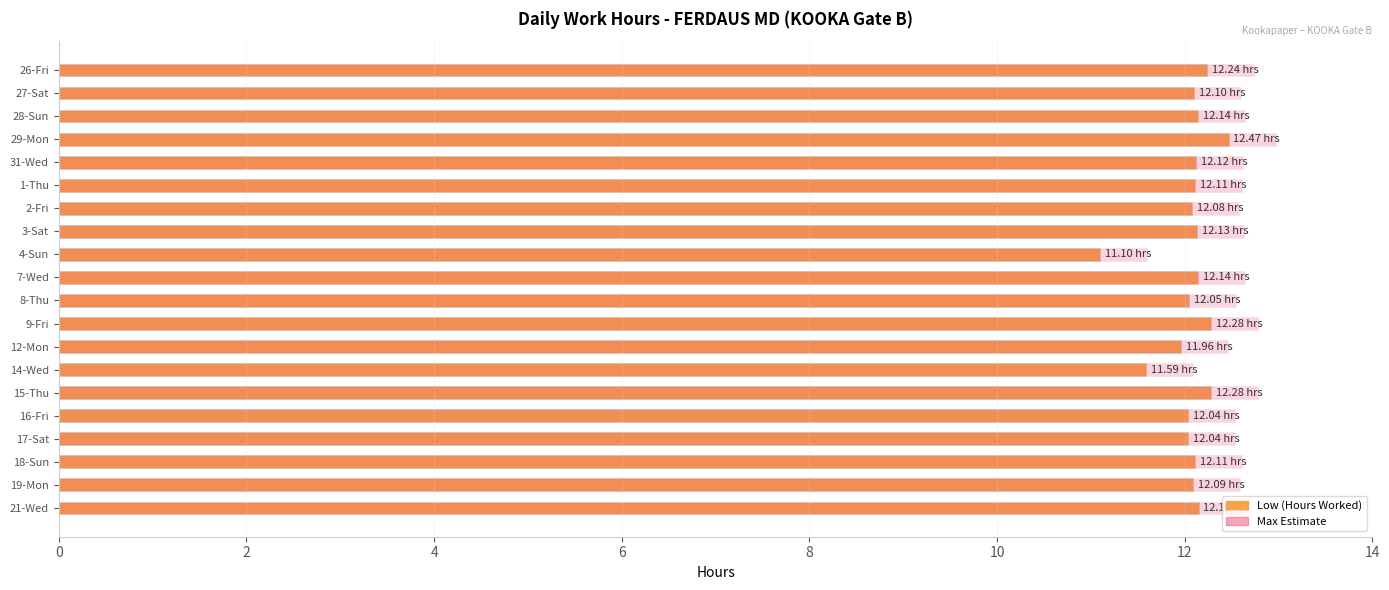

At how many categories does at least one series exceed 12?

19